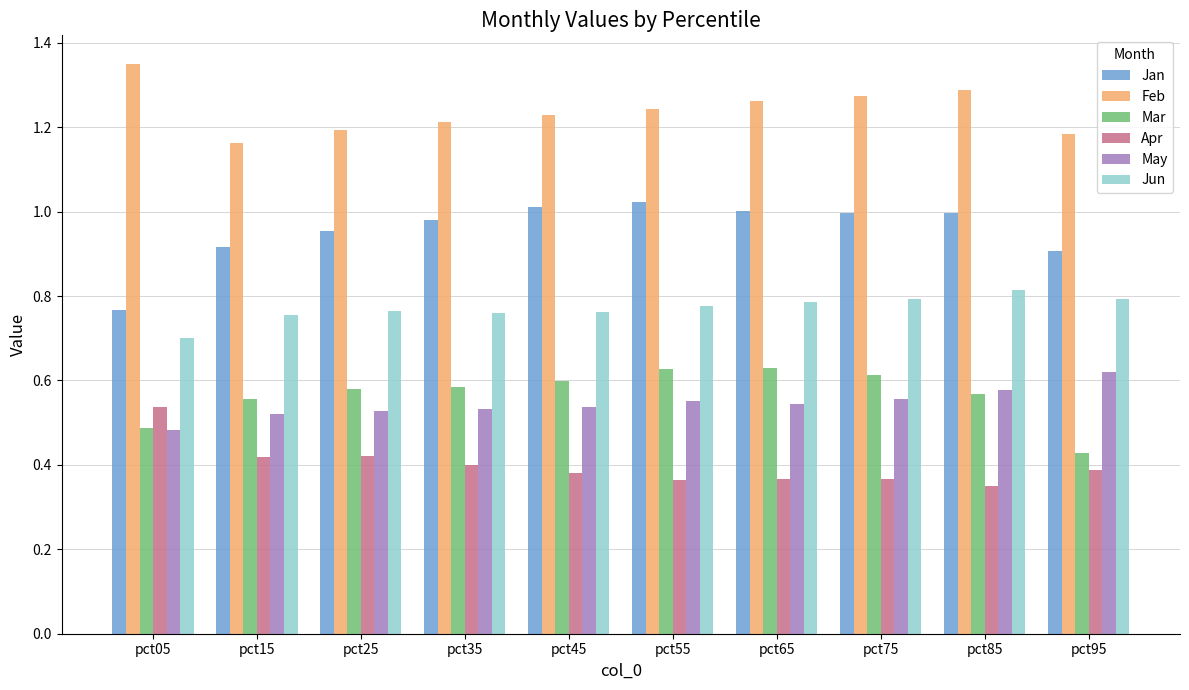

Count the Feb values in the range 1 to 2.

10